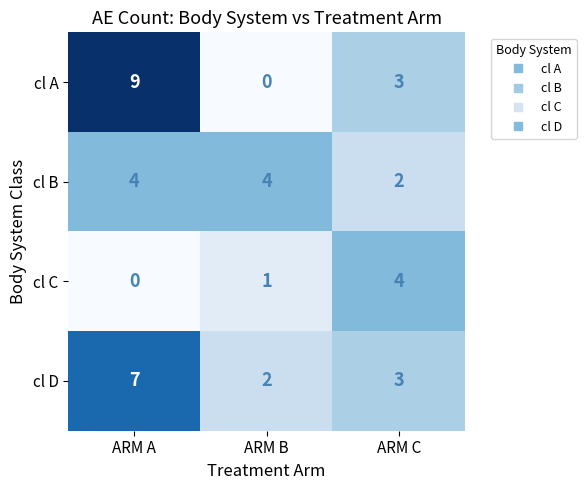

At how many categories does at least one series exceed 0?

3